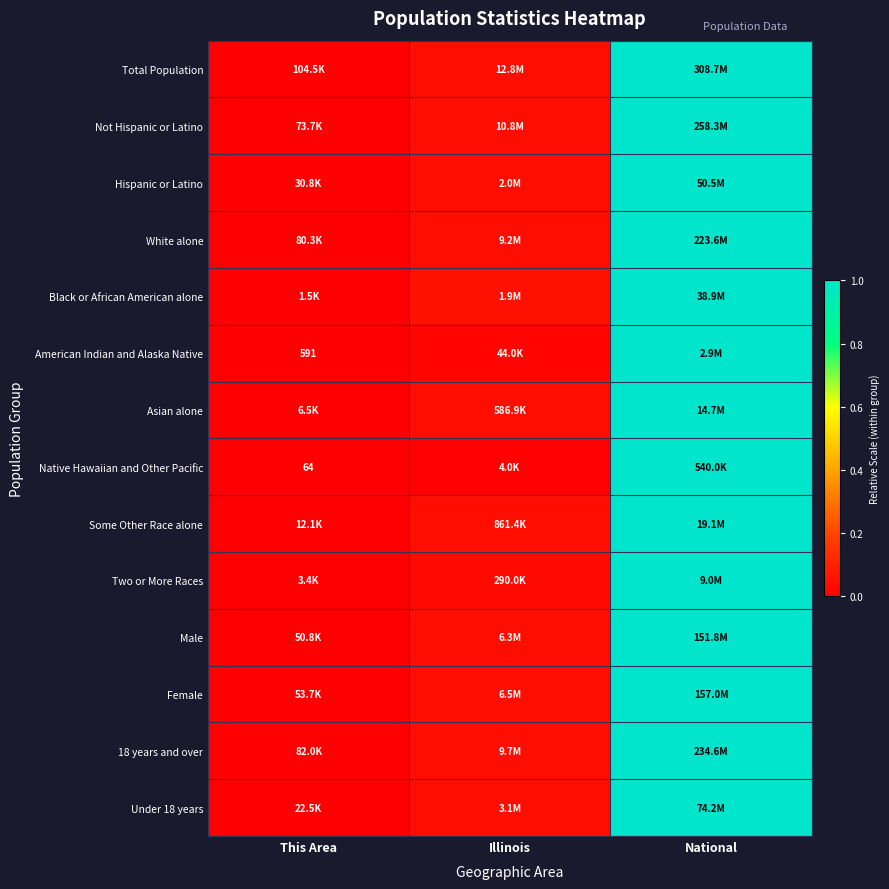

Between National and This Area, which is larger?

National